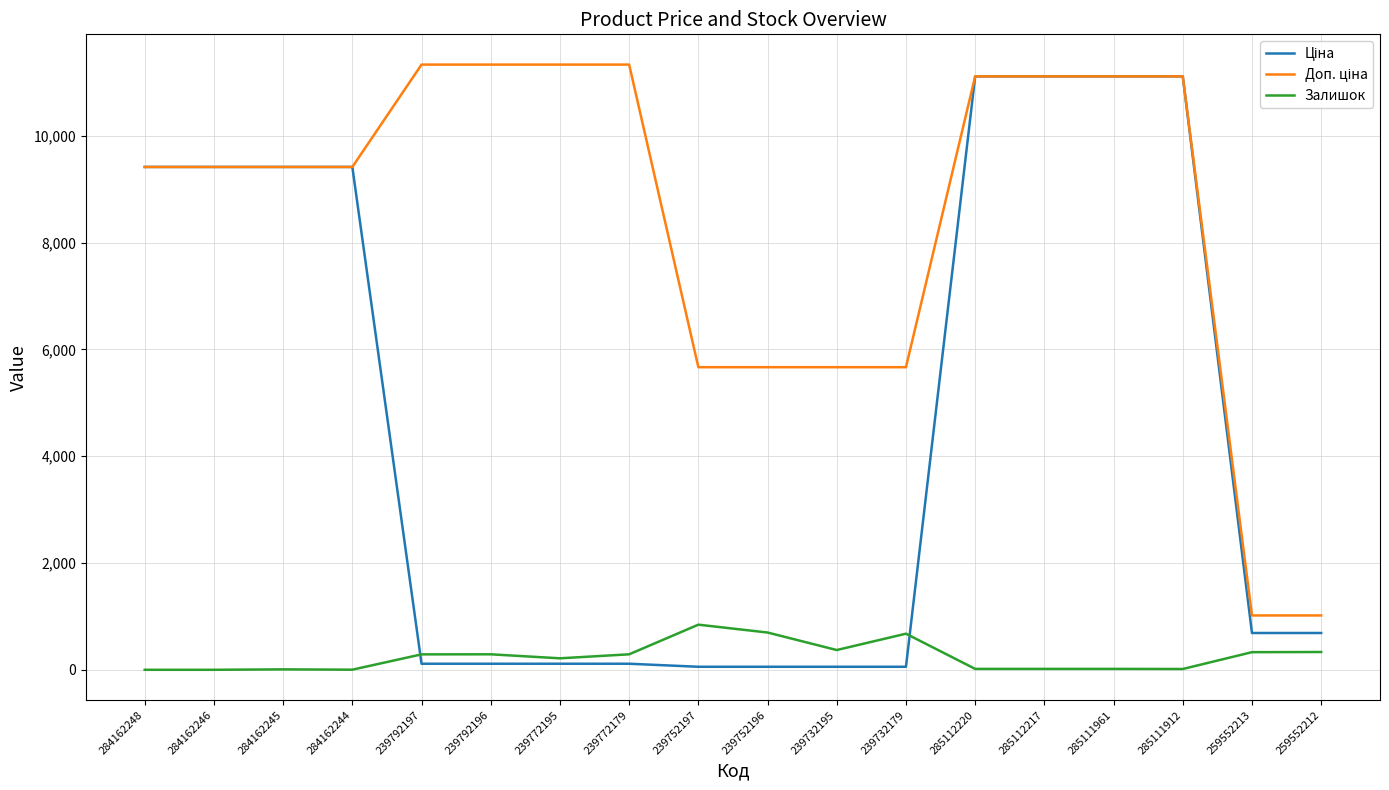

What is the difference between the highest and lowest values at 259552212?

684.8